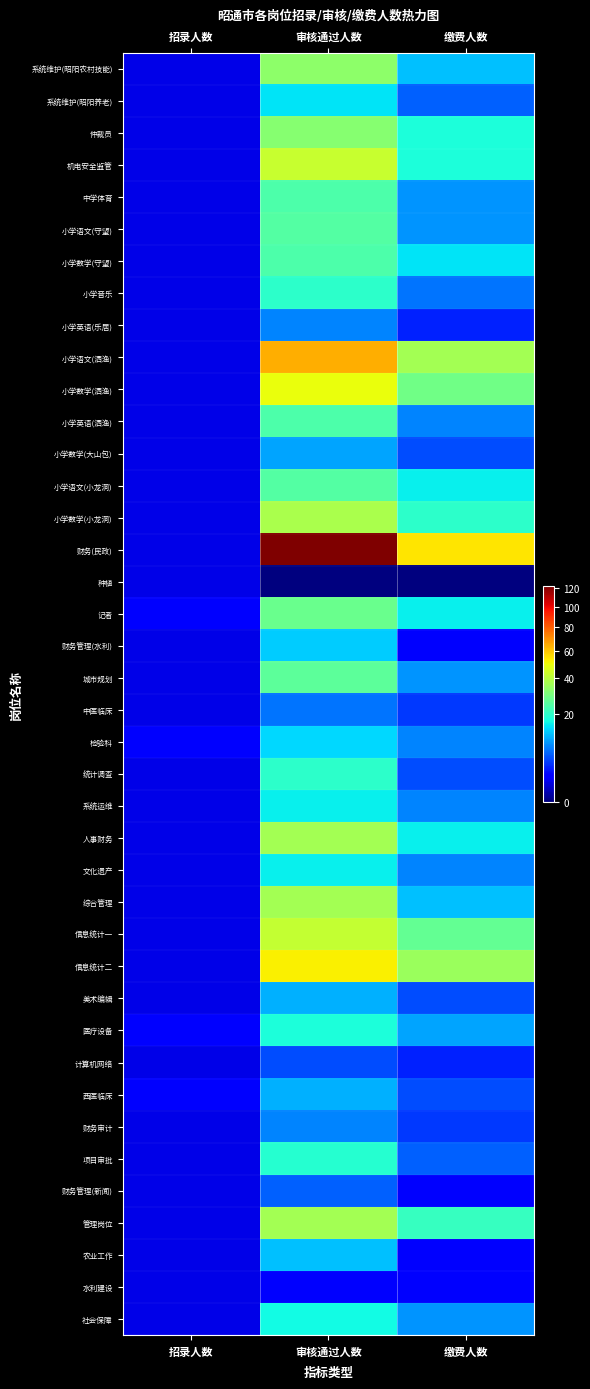

What is the greatest value displayed?

122